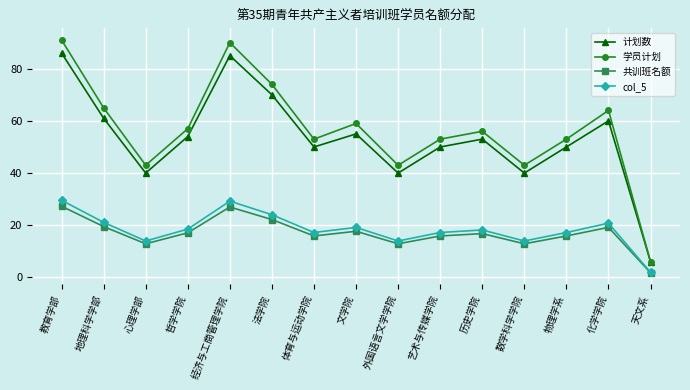

Where does the 学员计划 series first go above 56?

教育学部